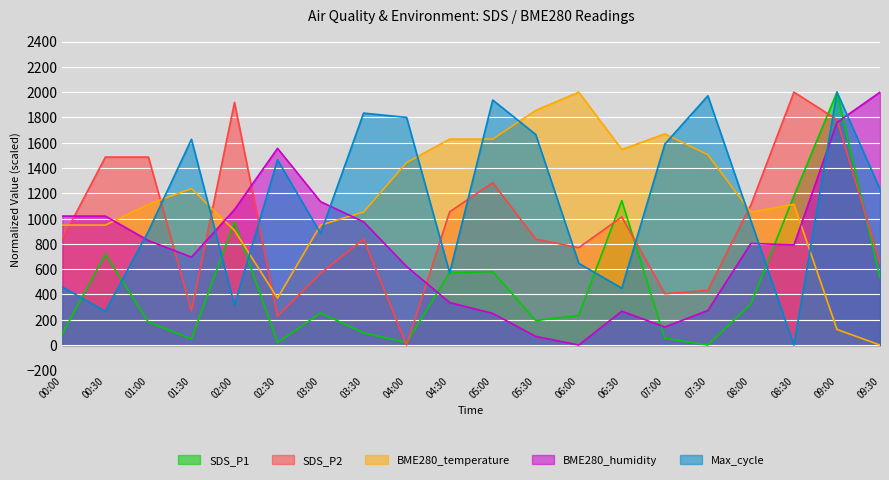

Reading right to left, what are all the values shown in this chart?

SDS_P1: 532.0	2000.0	1180.2	326.5	0.0	53.2	1141.5	234.6	193.5	580.4	573.2	19.3	96.7	253.9	19.3	974.6	48.4	181.4	718.3	89.5
SDS_P2: 648.6	1783.8	2000.0	1108.1	432.4	405.4	1013.5	770.3	837.8	1283.8	1054.1	0.0	837.8	567.6	229.7	1918.9	270.3	1486.5	1486.5	837.8
BME280_temperature: 0.0	123.7	1113.4	1051.5	1505.2	1670.1	1546.4	2000.0	1855.7	1628.9	1628.9	1443.3	1051.5	948.5	371.1	907.2	1237.1	1113.4	948.5	948.5
BME280_humidity: 2000.0	1760.7	792.0	803.4	273.5	142.5	267.8	0.0	68.4	250.7	336.2	621.1	974.4	1133.9	1555.6	1071.2	695.2	826.2	1019.9	1019.9
Max_cycle: 1233.7	2000.0	0.0	982.4	1971.2	1589.4	449.3	646.6	1665.0	1937.9	570.0	1800.1	1834.3	883.4	1465.1	315.2	1627.2	900.5	266.5	459.3